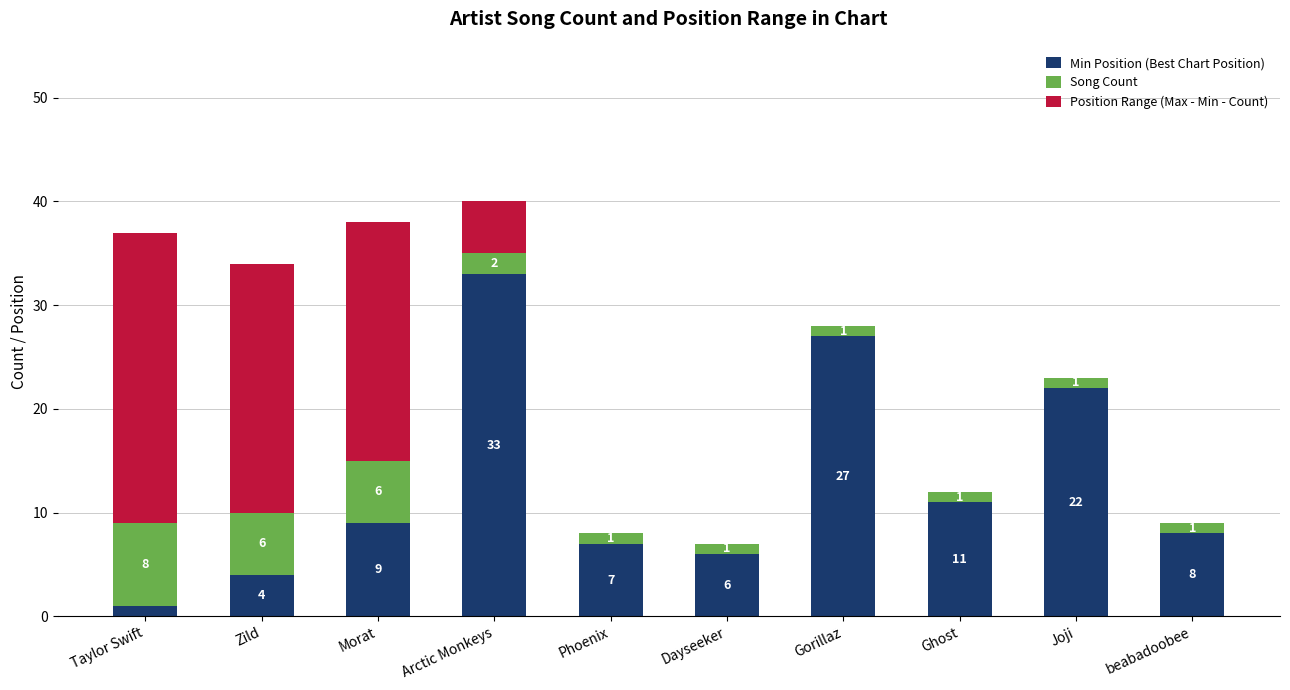

What is the total value across all series at Zild?

34